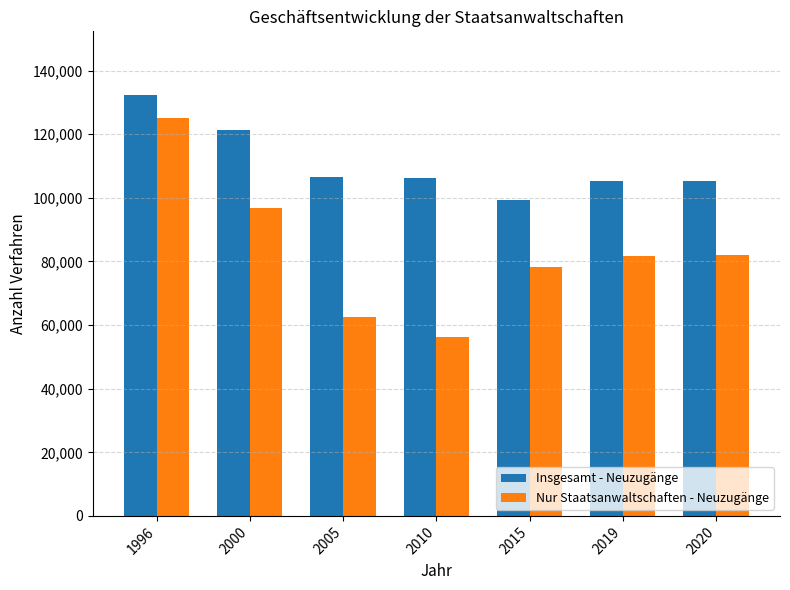

Rank the series by their average value, from lowest to highest.

Nur Staatsanwaltschaften - Neuzugänge, Insgesamt - Neuzugänge